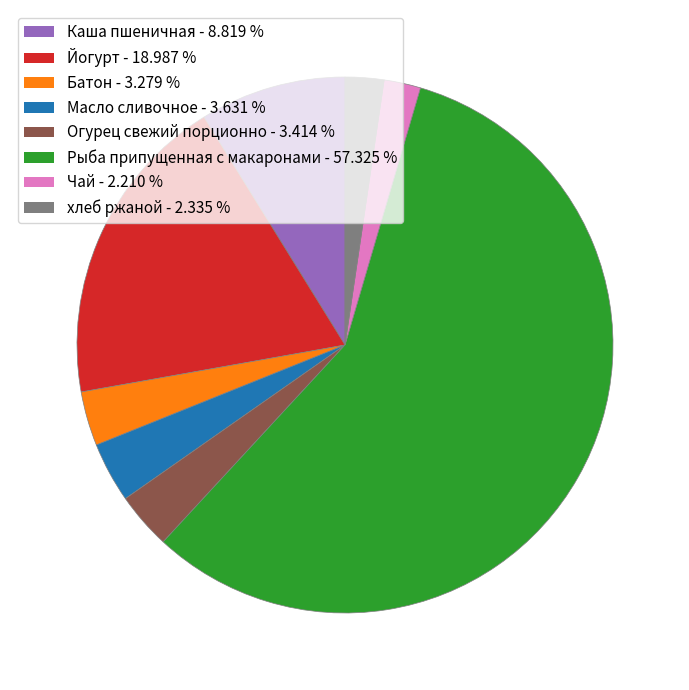

The Каша пшеничная slice represents 9% of the pie. True or false?

True